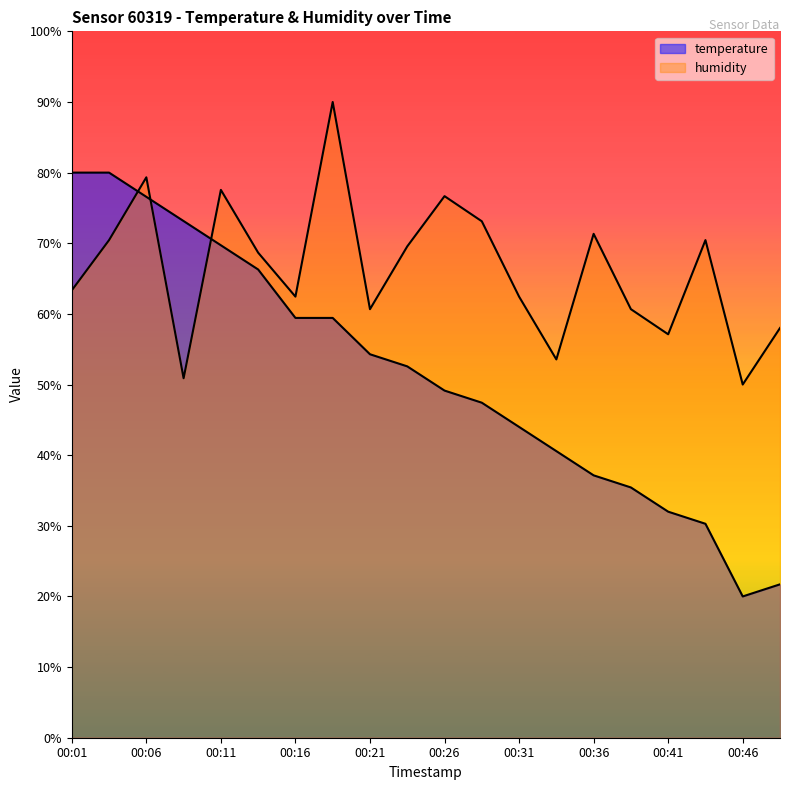

Rank the categories by temperature value from lowest to highest.

00:46, 00:48, 00:43, 00:41, 00:38, 00:36, 00:33, 00:31, 00:28, 00:26, 00:24, 00:21, 00:16, 00:19, 00:14, 00:11, 00:09, 00:06, 00:01, 00:04